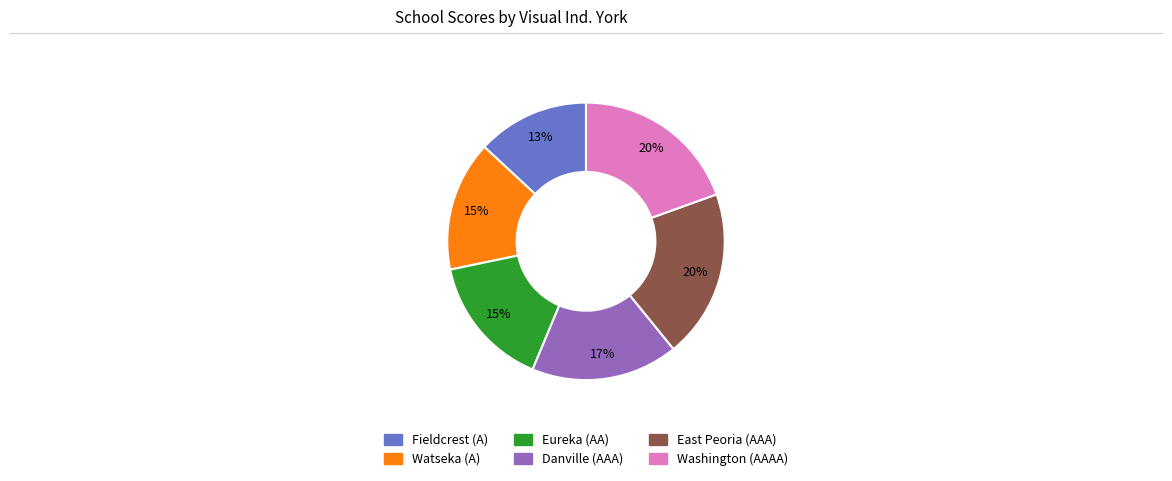

Is there any slice that represents more than half of the pie?

No